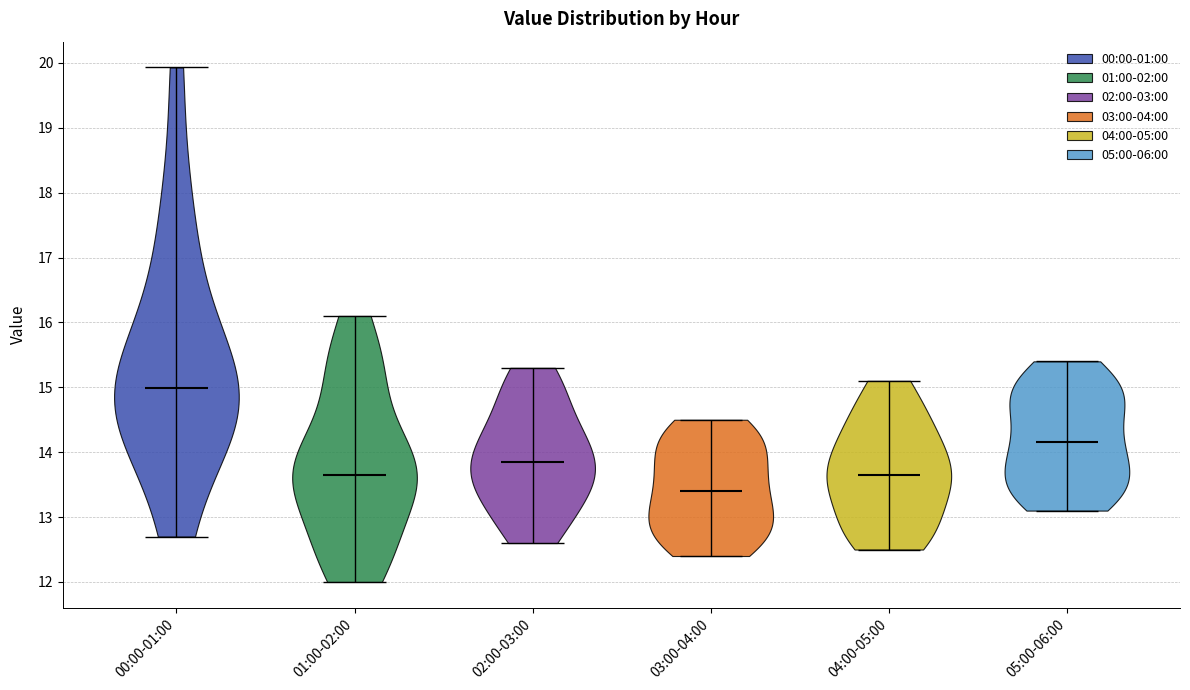

Where does the median line of the violin for 02:00-03:00 sit on the y-axis? The values are not printed on the chart, so give them approximately, as read against the axis.

13.9